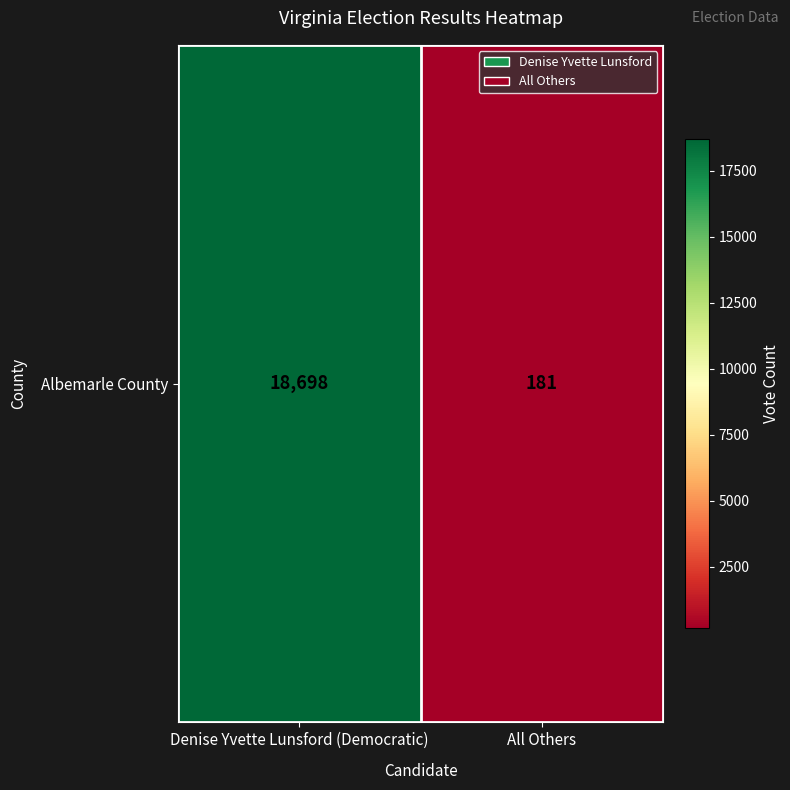

List the labels in order of value, largest first.

Denise Yvette Lunsford (Democratic), All Others